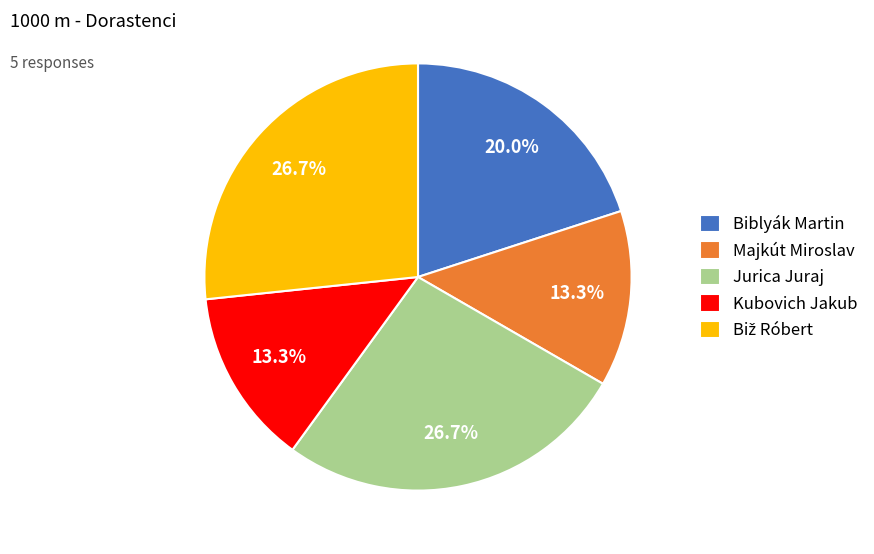

Between Kubovich Jakub and Biblyák Martin, which is larger?

Biblyák Martin